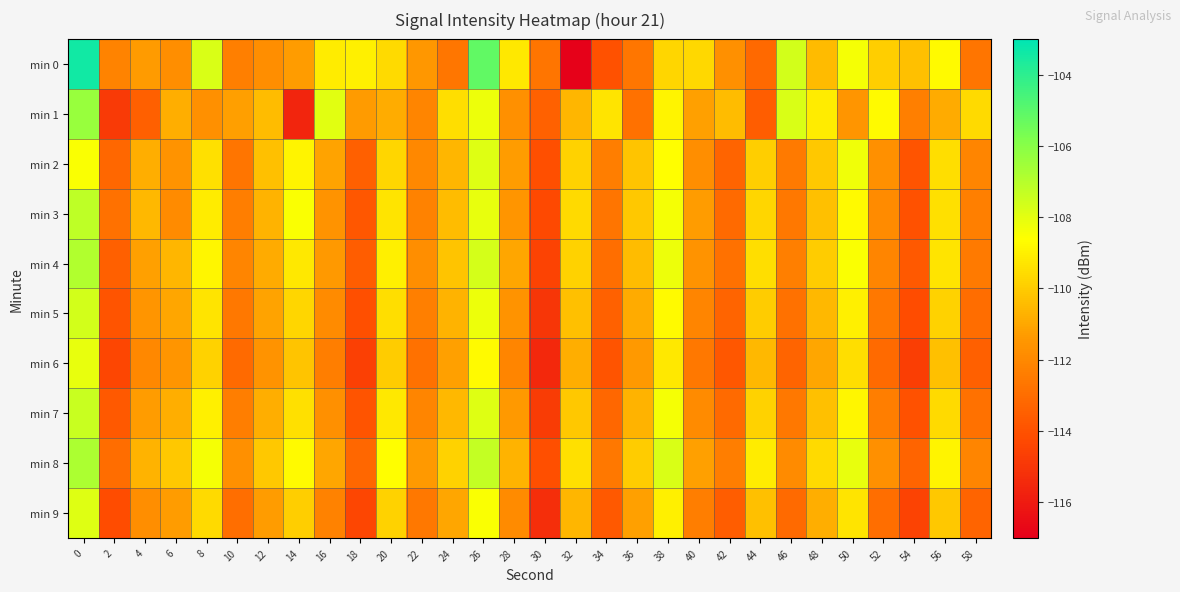

Reading left to right, extract all data points from this chart.

min 0: 0=-103.4	2=-112.2	4=-111.4	6=-111.8	8=-107.8	10=-112.3	12=-111.8	14=-111.3	16=-109.1	18=-109.0	20=-109.6	22=-111.4	24=-112.6	26=-105.2	28=-109.2	30=-112.7	32=-116.9	34=-114.0	36=-112.6	38=-109.7	40=-109.6	42=-111.7	44=-113.2	46=-107.6	48=-110.5	50=-108.4	52=-109.9	54=-110.3	56=-108.7	58=-112.7
min 1: 0=-106.4	2=-114.8	4=-113.5	6=-110.8	8=-111.7	10=-111.2	12=-110.4	14=-115.6	16=-107.9	18=-111.3	20=-110.8	22=-112.1	24=-109.5	26=-108.2	28=-111.7	30=-113.4	32=-110.6	34=-109.3	36=-112.8	38=-108.9	40=-111.2	42=-110.4	44=-113.6	46=-107.8	48=-109.1	50=-111.5	52=-108.7	54=-112.3	56=-110.9	58=-109.6
min 2: 0=-108.5	2=-113.2	4=-110.8	6=-111.6	8=-109.4	10=-112.7	12=-110.3	14=-108.9	16=-111.1	18=-113.5	20=-109.7	22=-112.0	24=-110.6	26=-107.9	28=-111.3	30=-114.1	32=-109.8	34=-112.4	36=-110.2	38=-108.6	40=-111.8	42=-113.3	44=-109.9	46=-112.5	48=-110.1	50=-108.3	52=-111.7	54=-113.9	56=-109.5	58=-112.1
min 3: 0=-107.2	2=-112.8	4=-110.5	6=-111.9	8=-109.1	10=-112.4	12=-110.7	14=-108.5	16=-111.6	18=-113.8	20=-109.3	22=-112.2	24=-110.4	26=-108.1	28=-111.5	30=-114.3	32=-109.6	34=-112.7	36=-110.1	38=-108.4	40=-111.3	42=-113.1	44=-109.7	46=-112.6	48=-110.3	50=-108.7	52=-111.9	54=-114.0	56=-109.4	58=-112.3
min 4: 0=-106.9	2=-113.5	4=-111.2	6=-110.6	8=-108.8	10=-112.1	12=-110.9	14=-109.2	16=-111.4	18=-113.6	20=-109.0	22=-111.8	24=-110.2	26=-107.7	28=-111.0	30=-114.5	32=-109.8	34=-112.9	36=-110.4	38=-108.2	40=-111.6	42=-112.8	44=-109.5	46=-112.3	48=-110.0	50=-108.5	52=-112.1	54=-113.7	56=-109.3	58=-112.5
min 5: 0=-107.6	2=-113.9	4=-111.5	6=-111.0	8=-109.3	10=-112.6	12=-111.1	14=-109.7	16=-111.9	18=-114.1	20=-109.5	22=-112.3	24=-110.7	26=-108.2	28=-111.6	30=-115.0	32=-110.3	34=-113.4	36=-110.9	38=-108.7	40=-112.1	42=-113.3	44=-110.0	46=-112.8	48=-110.5	50=-109.0	52=-112.6	54=-114.2	56=-109.8	58=-113.0
min 6: 0=-108.1	2=-114.4	4=-112.0	6=-111.5	8=-109.8	10=-113.1	12=-111.6	14=-110.2	16=-112.4	18=-114.6	20=-110.0	22=-112.8	24=-111.2	26=-108.7	28=-112.1	30=-115.5	32=-110.8	34=-113.9	36=-111.4	38=-109.2	40=-112.6	42=-113.8	44=-110.5	46=-113.3	48=-111.0	50=-109.5	52=-113.1	54=-114.7	56=-110.3	58=-113.5
min 7: 0=-107.4	2=-113.7	4=-111.3	6=-110.8	8=-109.0	10=-112.4	12=-110.8	14=-109.4	16=-111.7	18=-113.9	20=-109.2	22=-112.1	24=-110.5	26=-107.9	28=-111.4	30=-114.8	32=-110.1	34=-113.2	36=-110.7	38=-108.4	40=-111.9	42=-113.1	44=-109.8	46=-112.6	48=-110.3	50=-108.8	52=-112.4	54=-114.0	56=-109.6	58=-112.8
min 8: 0=-106.8	2=-113.0	4=-110.7	6=-110.1	8=-108.4	10=-111.7	12=-110.1	14=-108.7	16=-111.0	18=-113.2	20=-108.6	22=-111.4	24=-109.8	26=-107.3	28=-110.7	30=-114.1	32=-109.4	34=-112.6	36=-110.0	38=-107.8	40=-111.2	42=-112.4	44=-109.1	46=-111.9	48=-109.6	50=-108.1	52=-111.7	54=-113.3	56=-108.9	58=-112.1
min 9: 0=-107.9	2=-114.2	4=-111.8	6=-111.3	8=-109.6	10=-112.9	12=-111.3	14=-109.9	16=-112.2	18=-114.4	20=-109.8	22=-112.6	24=-111.0	26=-108.5	28=-111.9	30=-115.3	32=-110.6	34=-113.7	36=-111.2	38=-109.0	40=-112.4	42=-113.6	44=-110.3	46=-113.1	48=-110.8	50=-109.3	52=-112.9	54=-114.5	56=-110.1	58=-113.3